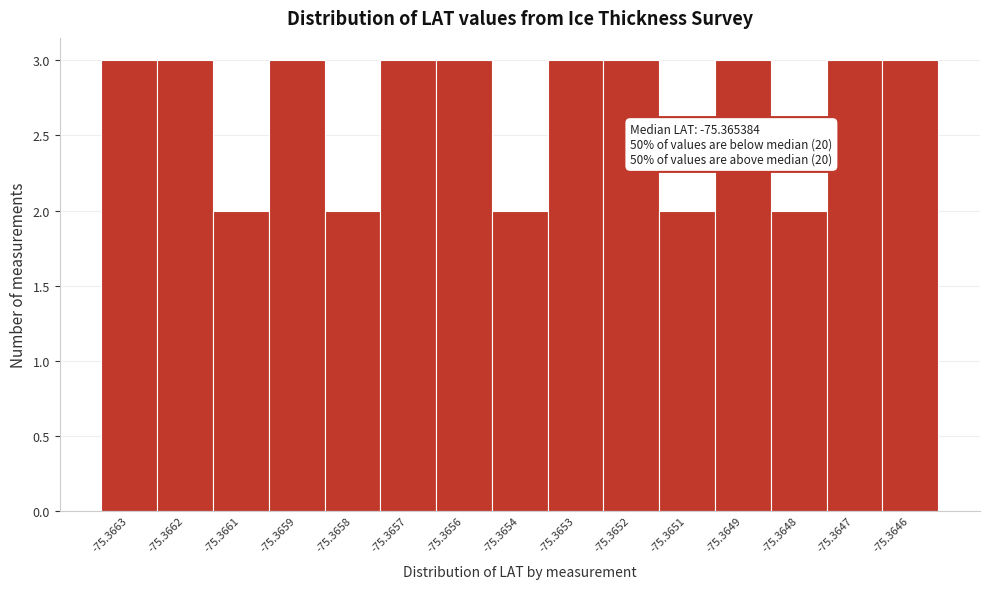

Reading left to right, list all the values displayed in this chart.

-75.3663=3	-75.3662=3	-75.3661=2	-75.3659=3	-75.3658=2	-75.3657=3	-75.3656=3	-75.3654=2	-75.3653=3	-75.3652=3	-75.3651=2	-75.3649=3	-75.3648=2	-75.3647=3	-75.3646=3